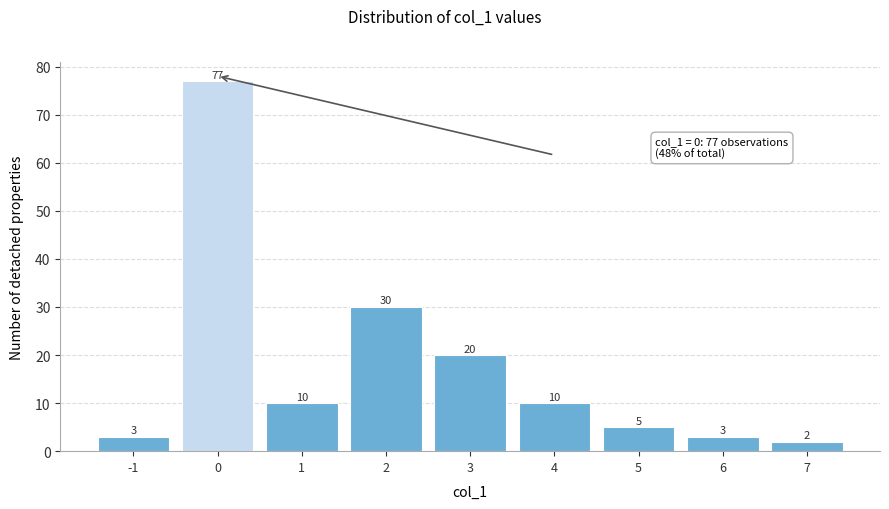

Over which range of the x-axis is the bar tallest?

-0.5 to 0.5